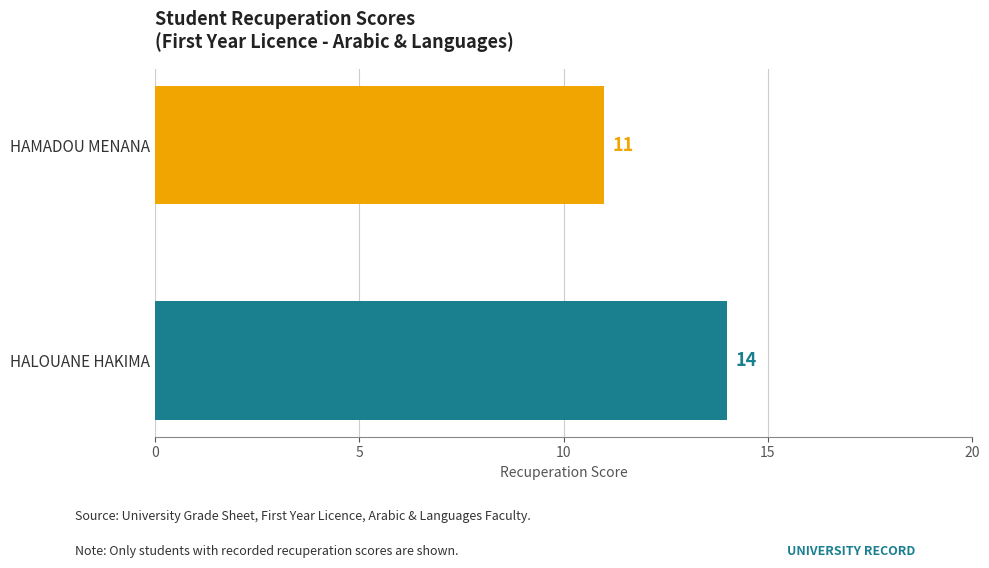

Count the values in the range 11 to 14.

2